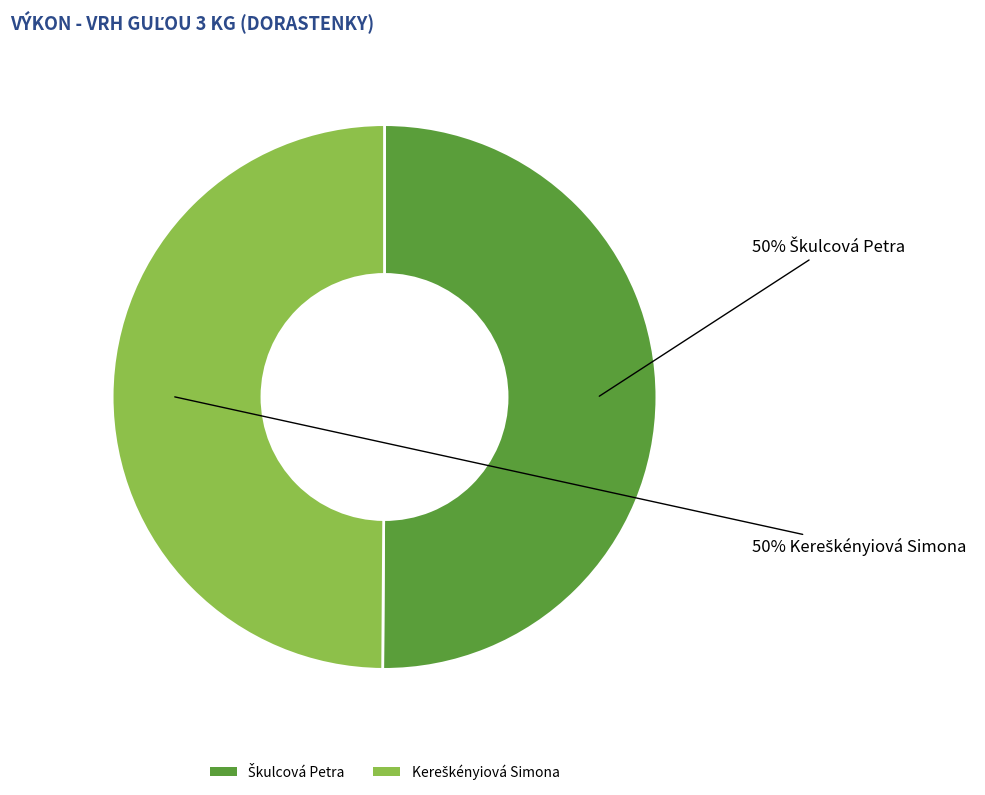

Count the number of slices in the pie.

2